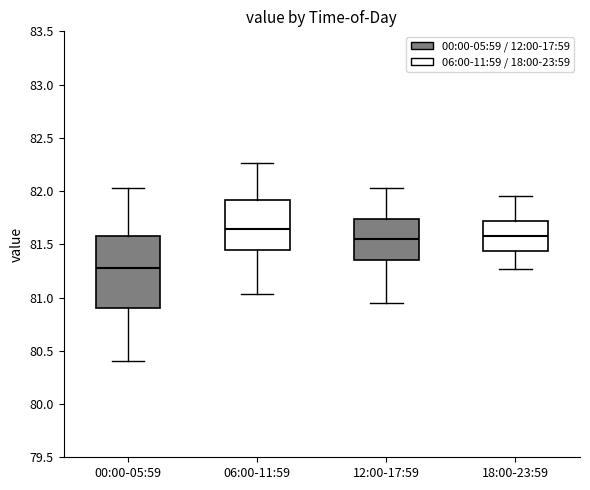

Reading left to right, read every box against the y-axis: the position of its median line, the range the box covers, and the ends of its whiskers. The values are not printed on the chart, so give them approximately, as read against the axis.

00:00-05:59: median 81.30, box 80.90 to 81.60, whiskers 80.40 to 82.05
06:00-11:59: median 81.65, box 81.45 to 81.90, whiskers 81.05 to 82.25
12:00-17:59: median 81.55, box 81.35 to 81.75, whiskers 80.95 to 82.05
18:00-23:59: median 81.60, box 81.45 to 81.70, whiskers 81.25 to 81.95